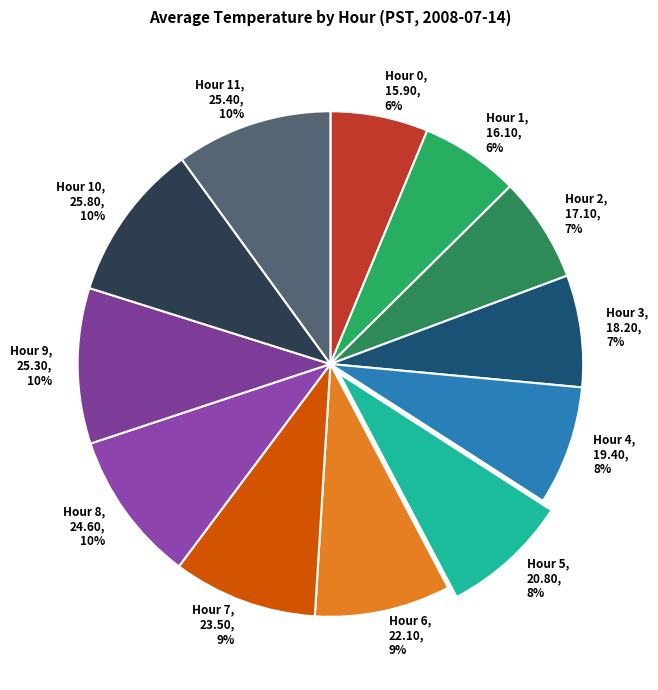

The Hour 4 slice represents 8% of the pie. True or false?

True